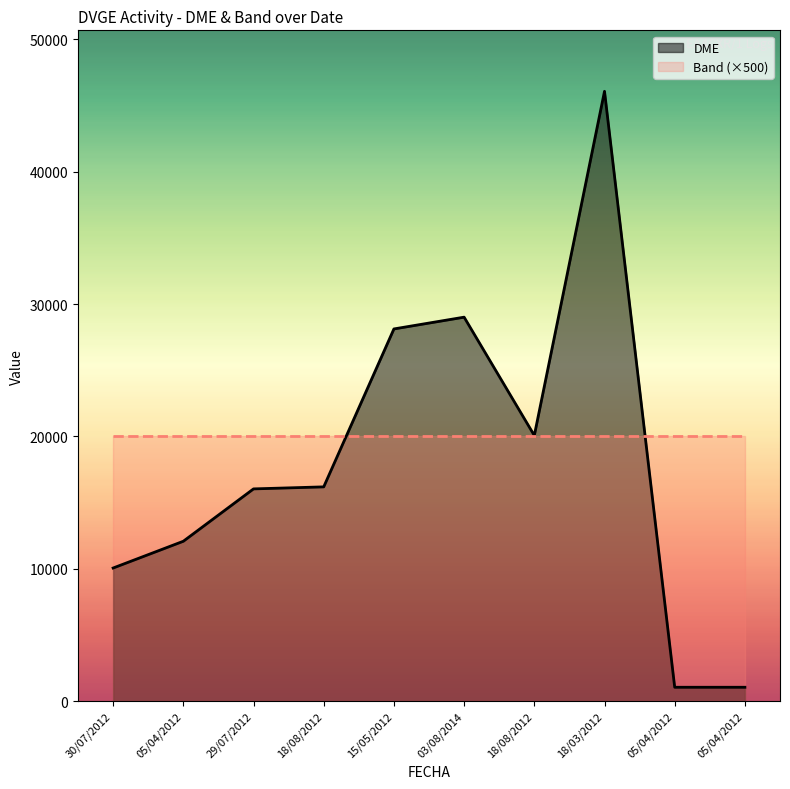

At which category is the sum across all series the highest?

18/03/2012